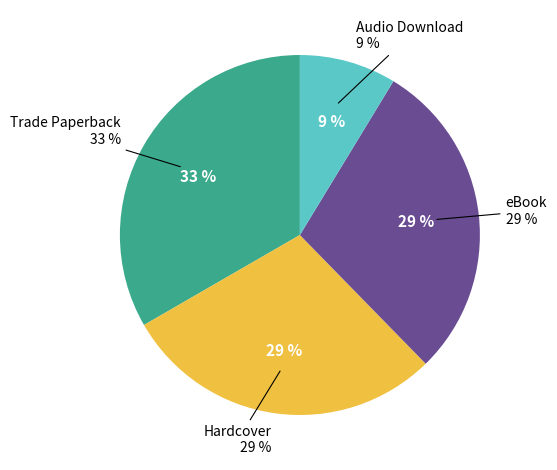

To the nearest percent, what percentage of the pie is Hardcover?

29%